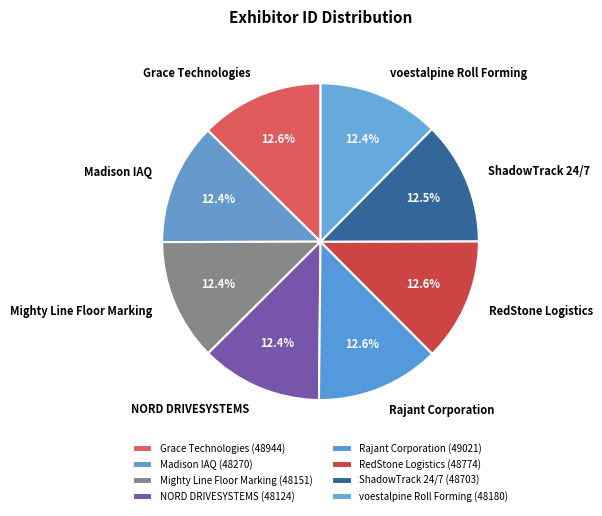

Which slice is the smallest?

NORD DRIVESYSTEMS